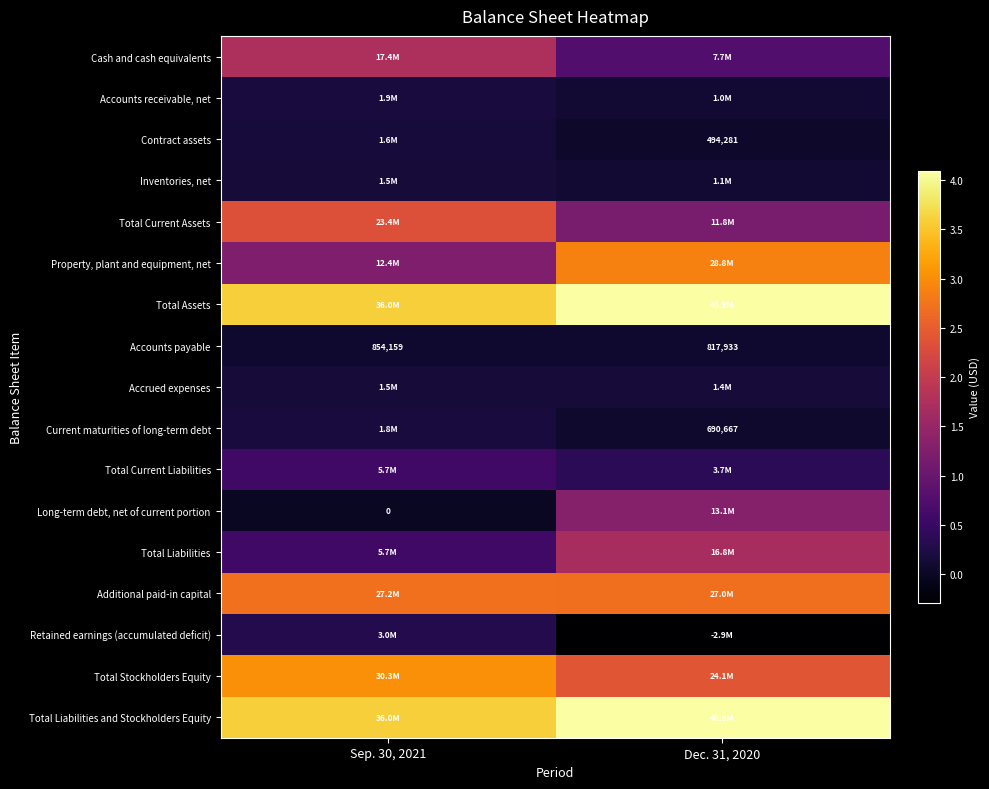

Between Sep. 30, 2021 and Dec. 31, 2020, which is larger?

Sep. 30, 2021